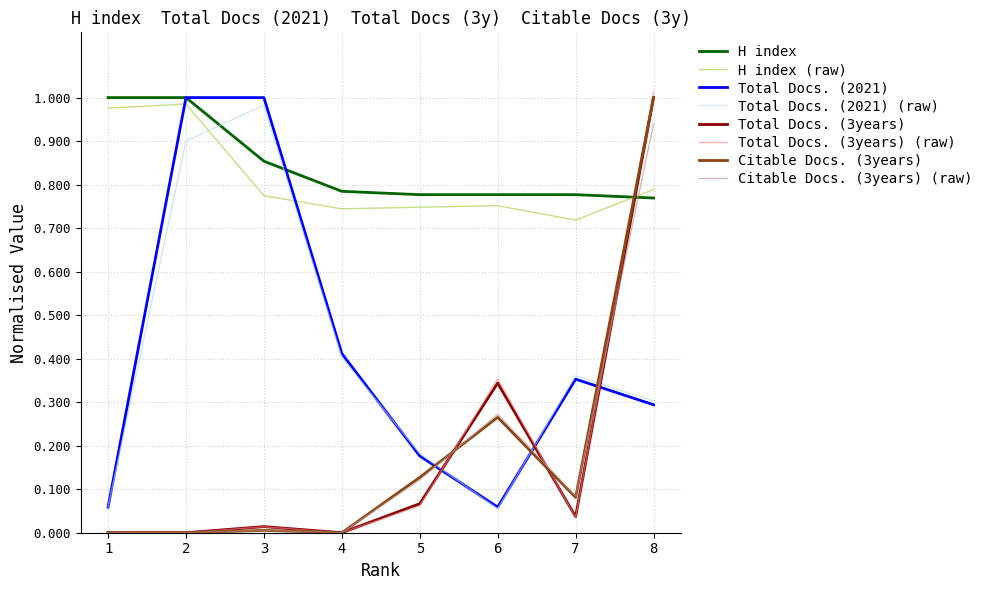

Rank the series at 7 from highest to lowest value.

H index, Total Docs. (2021), Citable Docs. (3years), Total Docs. (3years)